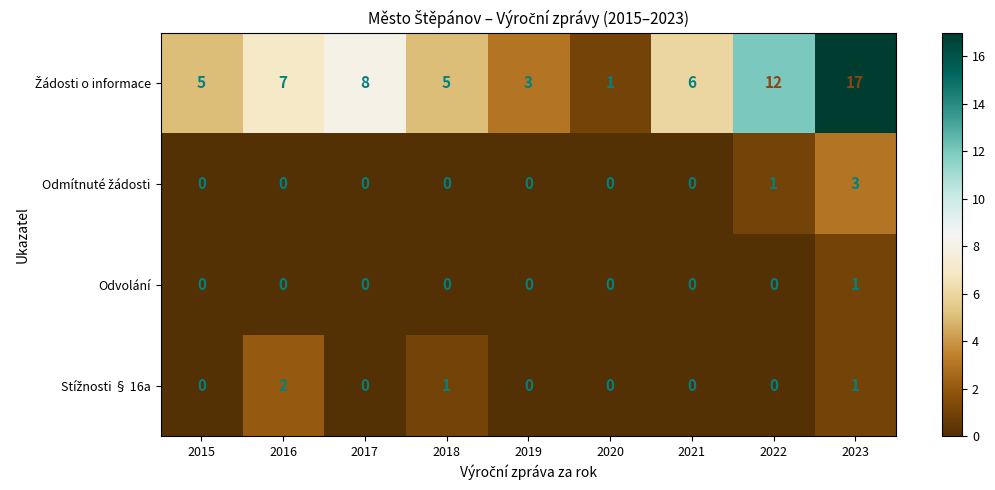

Is it true that Odvolání equals 0 at 2019?

True